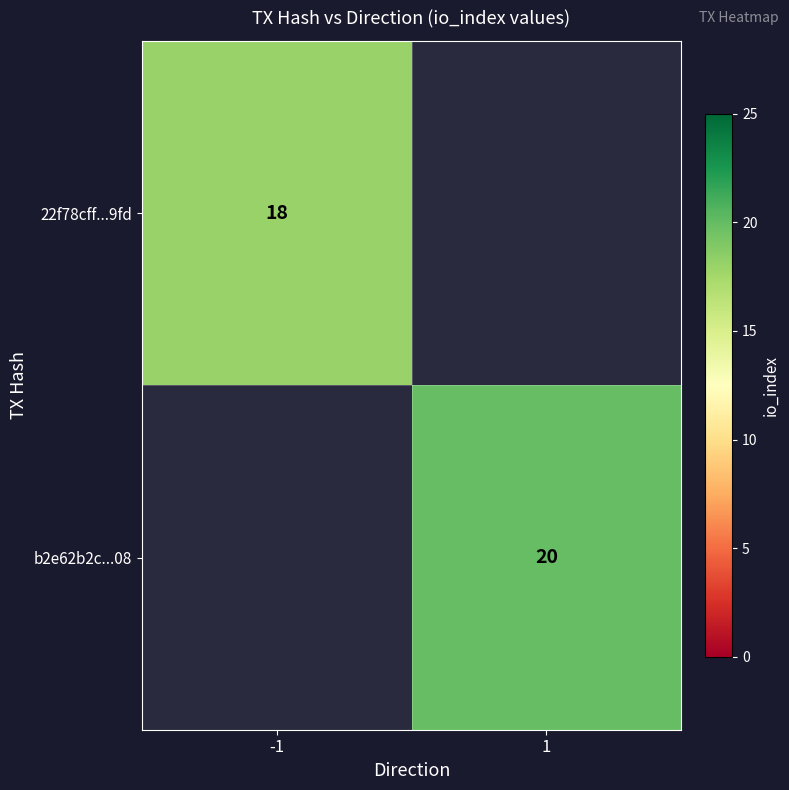

Is it true that b2e62b2c...08 equals 20 at 1?

True